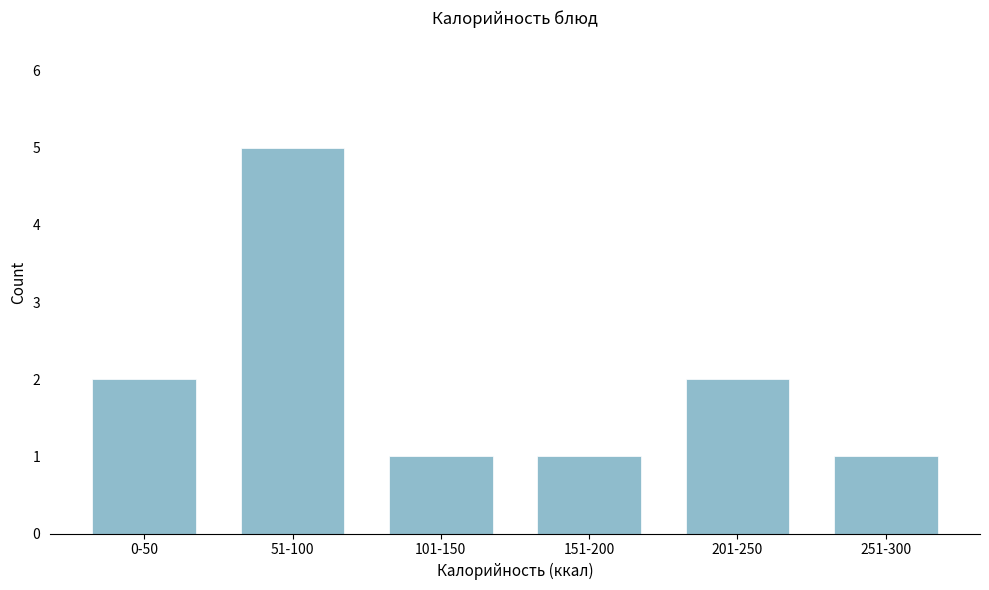

Reading left to right, transcribe all the data shown in this chart.

0-50=2	51-100=5	101-150=1	151-200=1	201-250=2	251-300=1